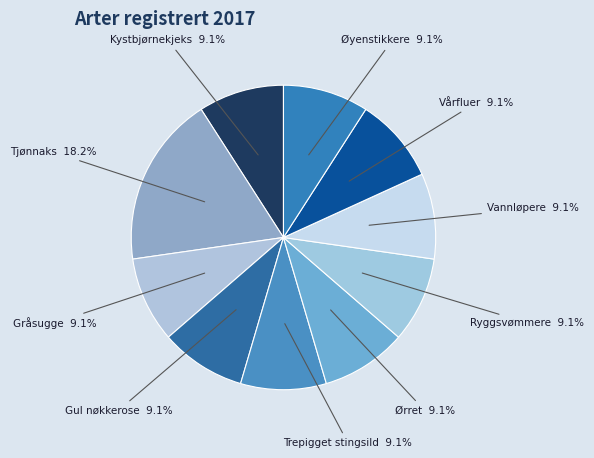

How many slices are in this pie chart?

10